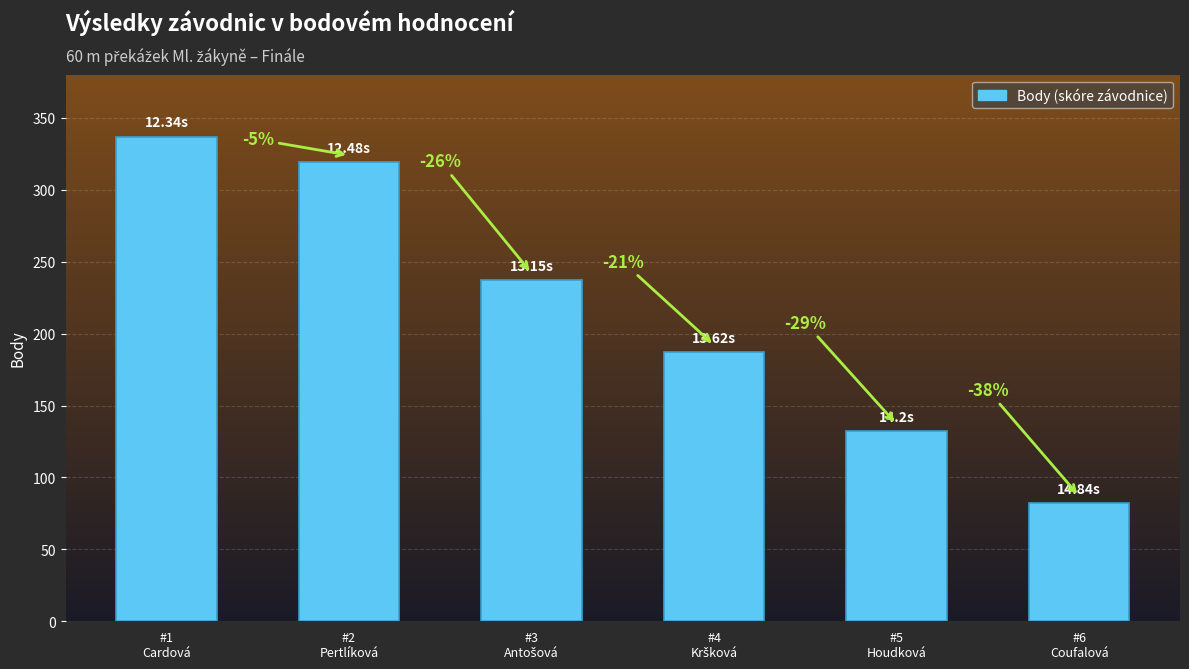

At which category does the chart reach its peak across all series?

#1
Cardová